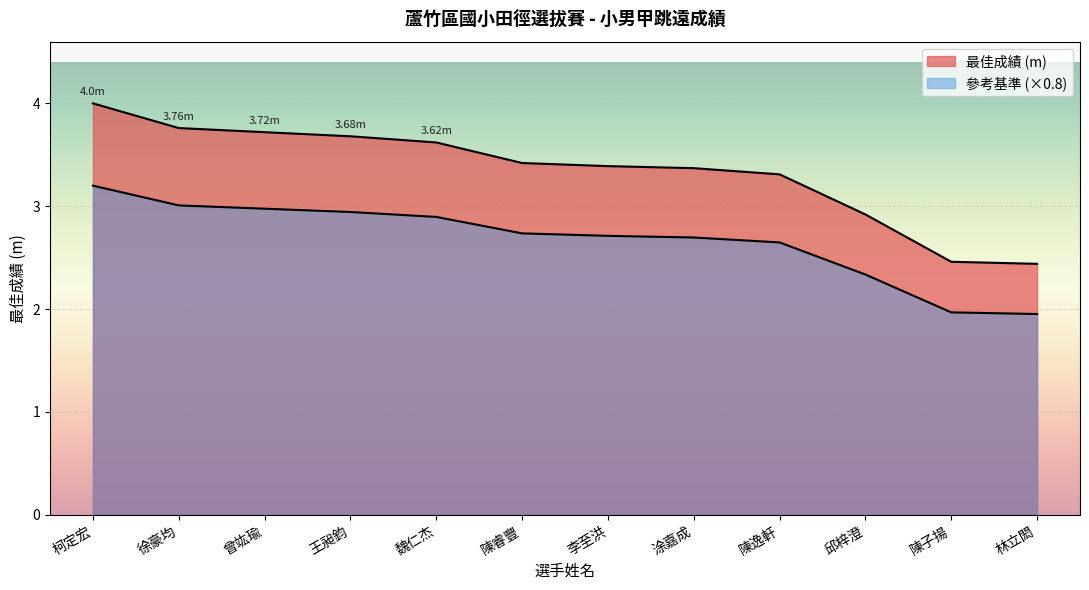

List the labels in order of value, smallest first.

林立閎, 陳子揚, 邱梓澄, 陳逸軒, 涂嘉成, 李至洪, 陳睿豐, 魏仁杰, 王昶鈞, 曾竑瑜, 徐豪均, 柯定宏